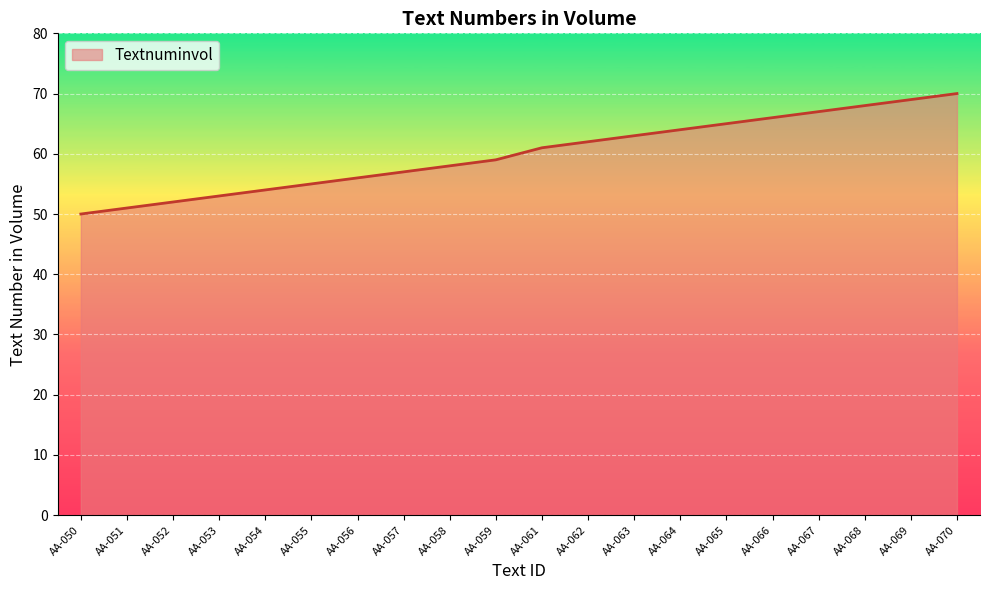

What is the difference between the maximum and minimum values?

20